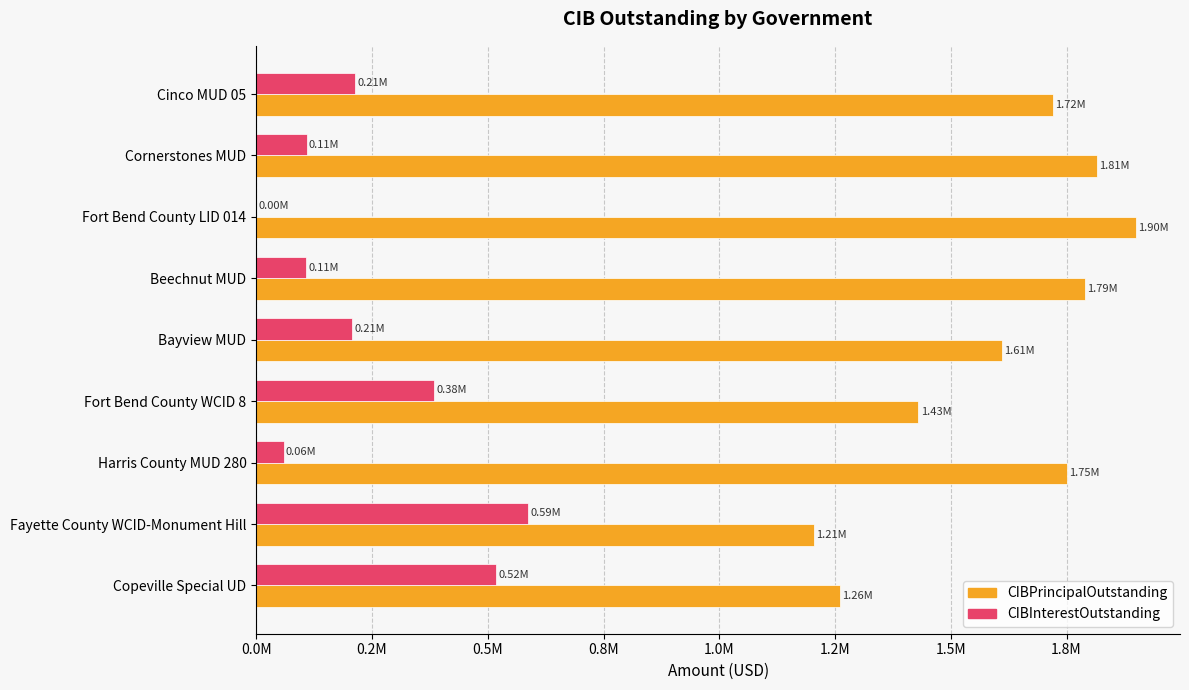

At which label is CIBPrincipalOutstanding closest to 1552500?

Bayview MUD